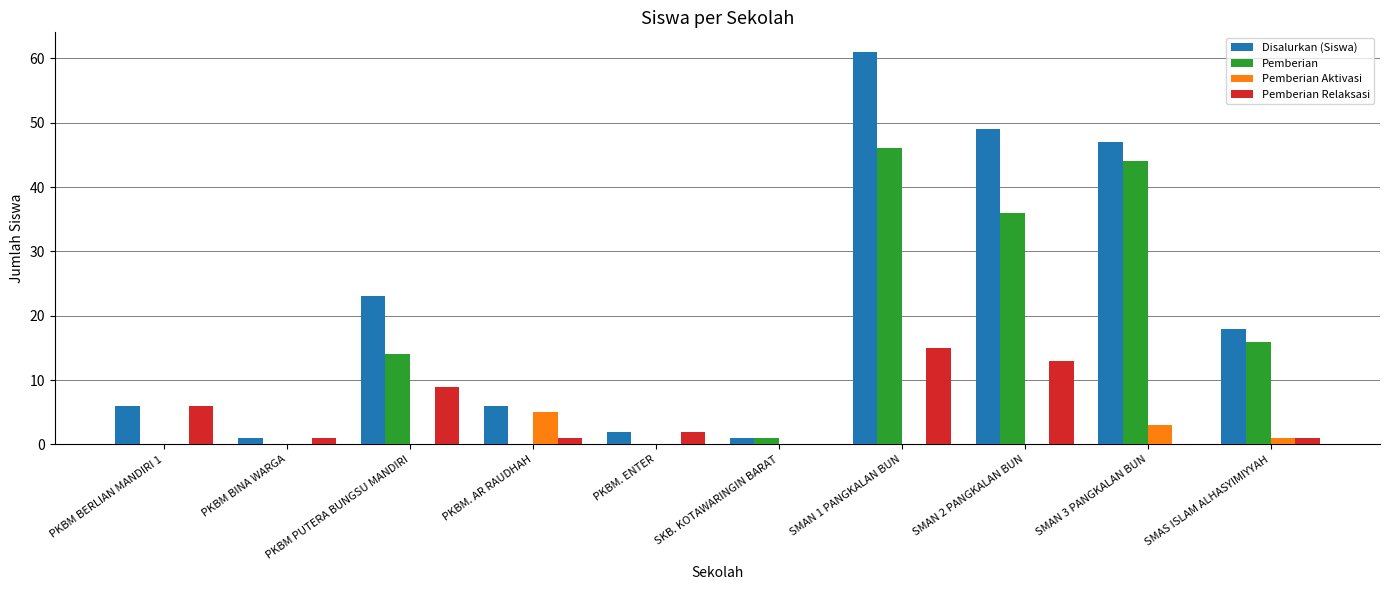

Which series has the largest total across all categories?

Disalurkan (Siswa)